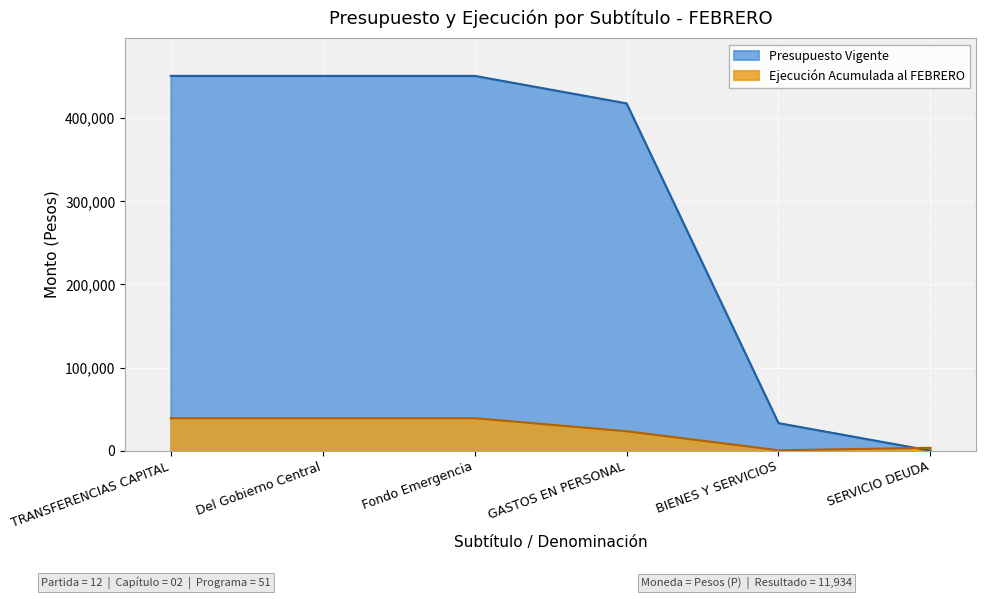

What is the sum of the Ejecución Acumulada al FEBRERO values at SERVICIO DEUDA and GASTOS EN PERSONAL?

26683